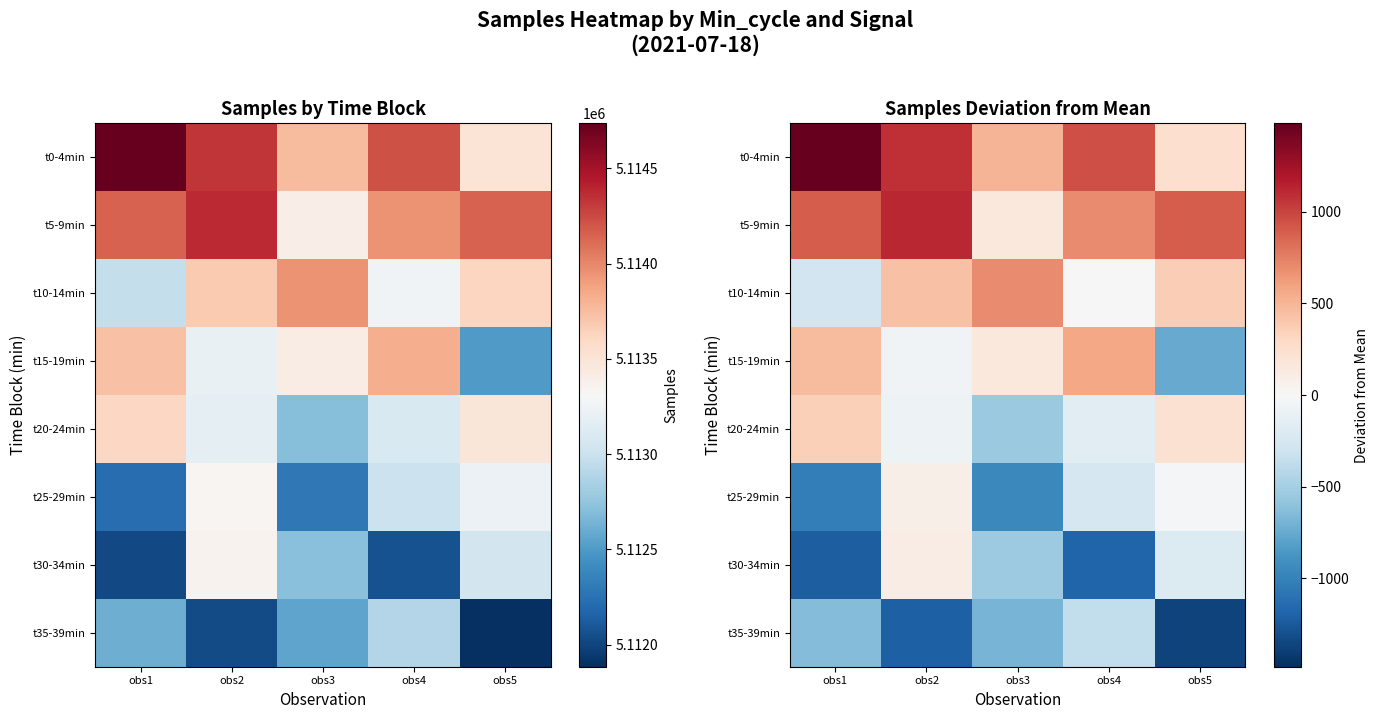

Count the number of categories in the chart.

5